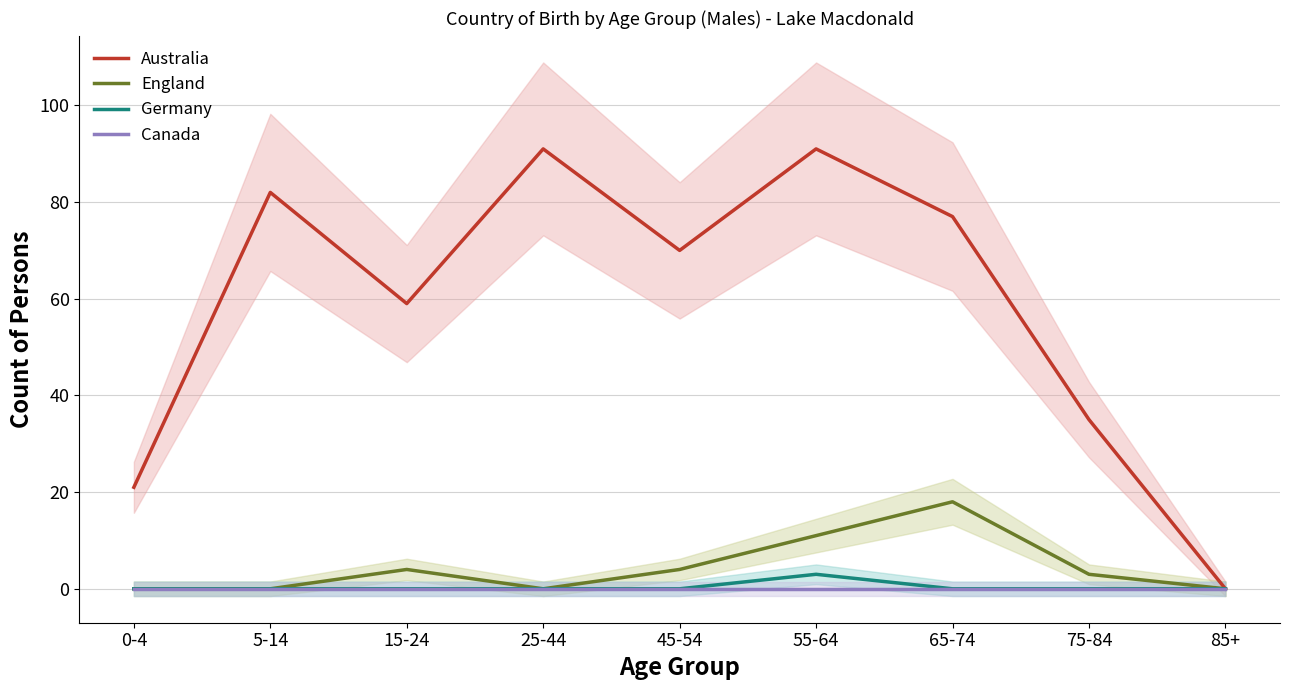

Which series has the largest range (max minus min)?

Australia